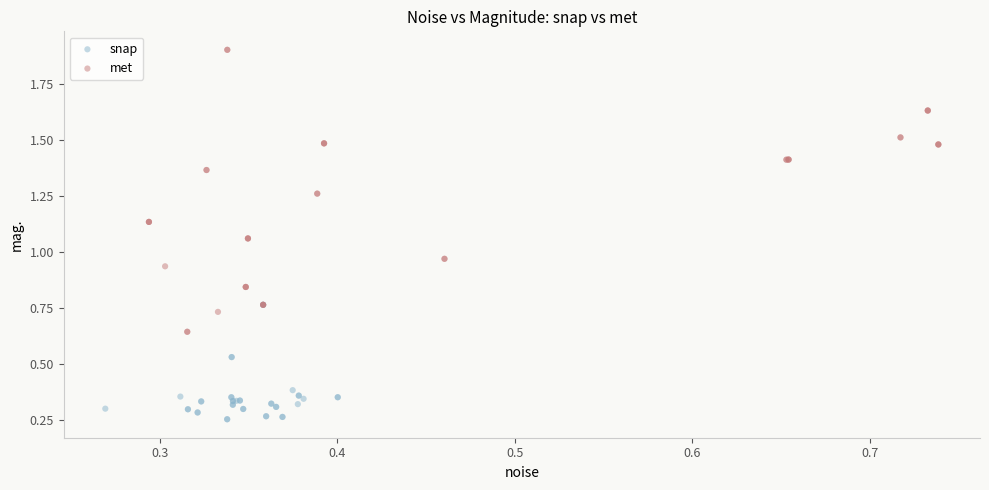

Which series reaches the maximum Y coordinate?

met